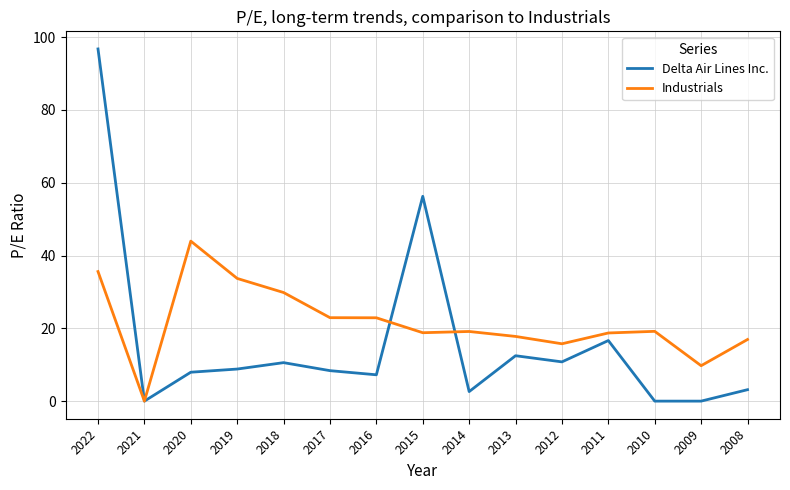

How many series are shown in this chart?

2